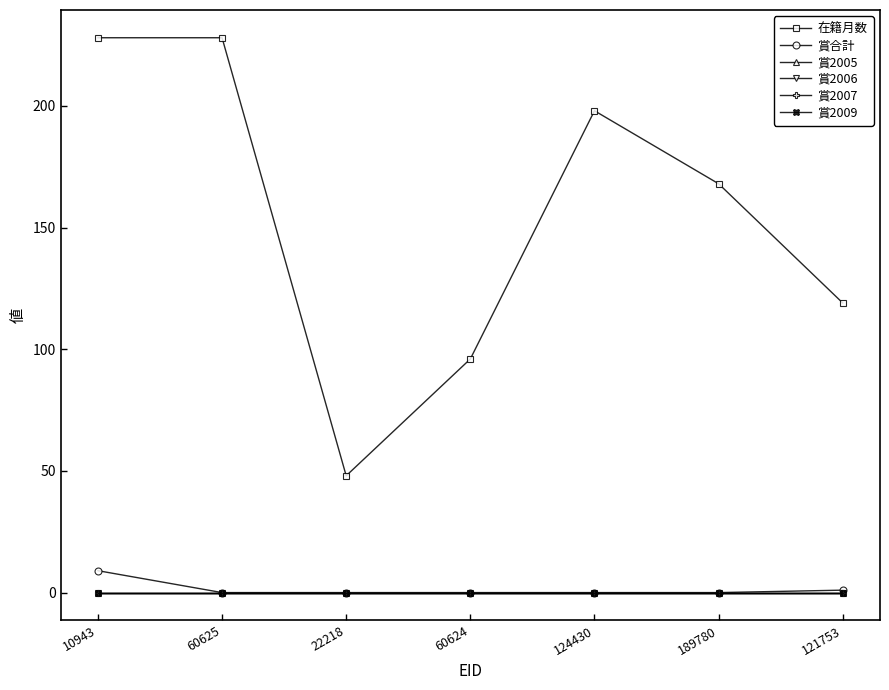

True or false: 在籍月数 and 賞2009 cross at least once.

False